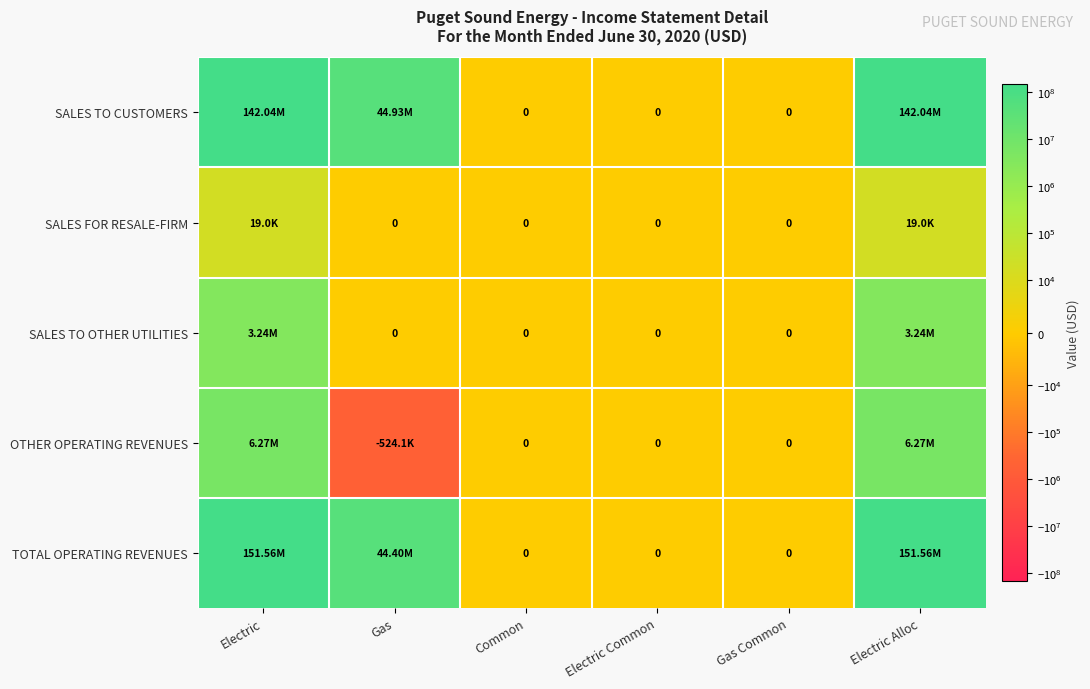

What is the difference between the maximum and minimum values in the TOTAL OPERATING REVENUES series?

151564522.1